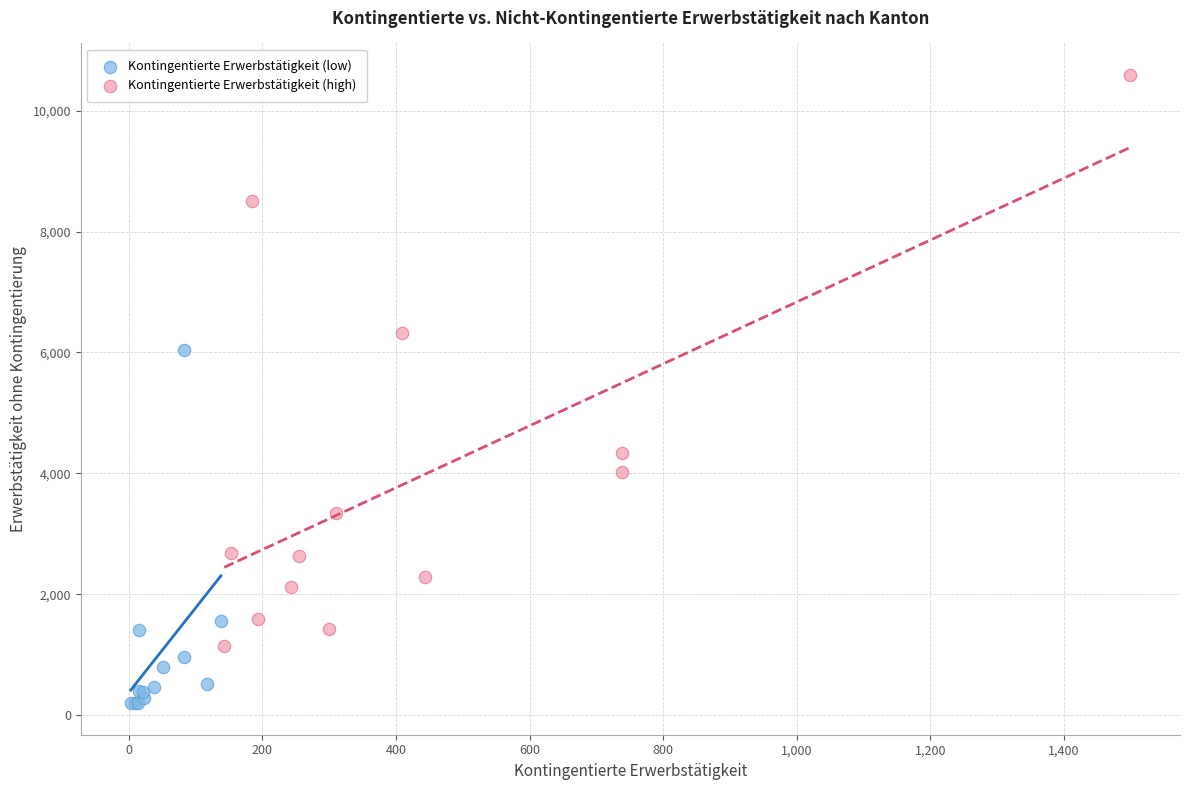

Which series contains the lowest Y value?

Kontingentierte Erwerbstätigkeit (low)